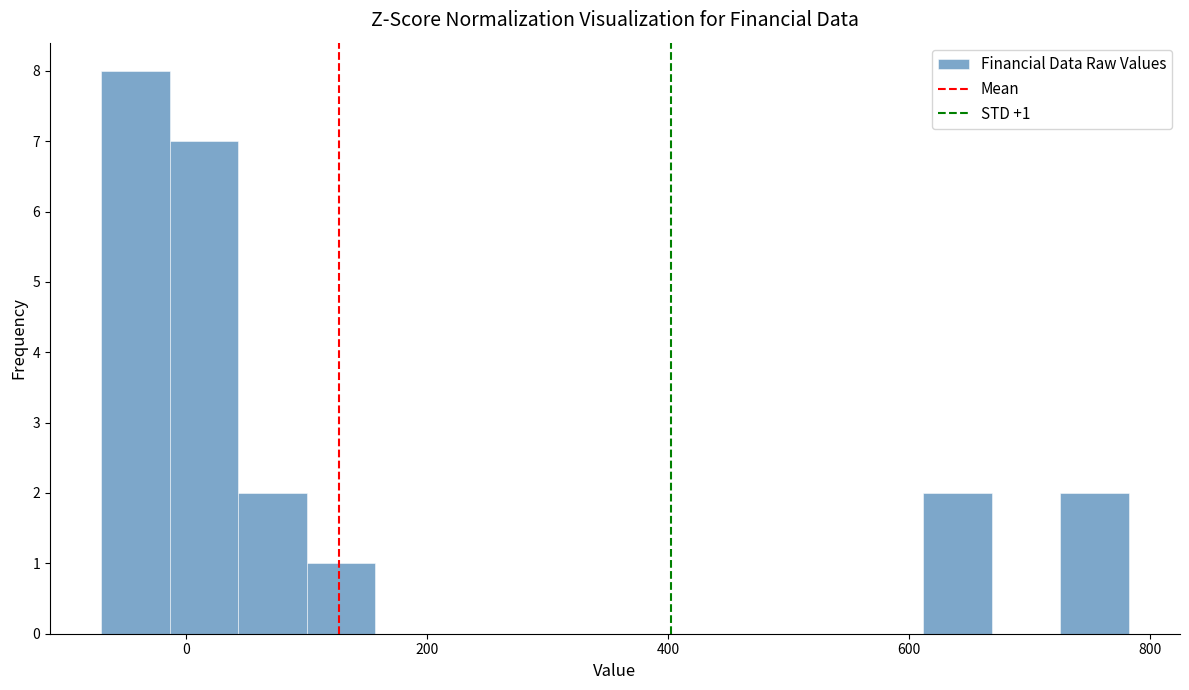

Read against the x-axis, roughly where is the centre of the tallest bar?

-40